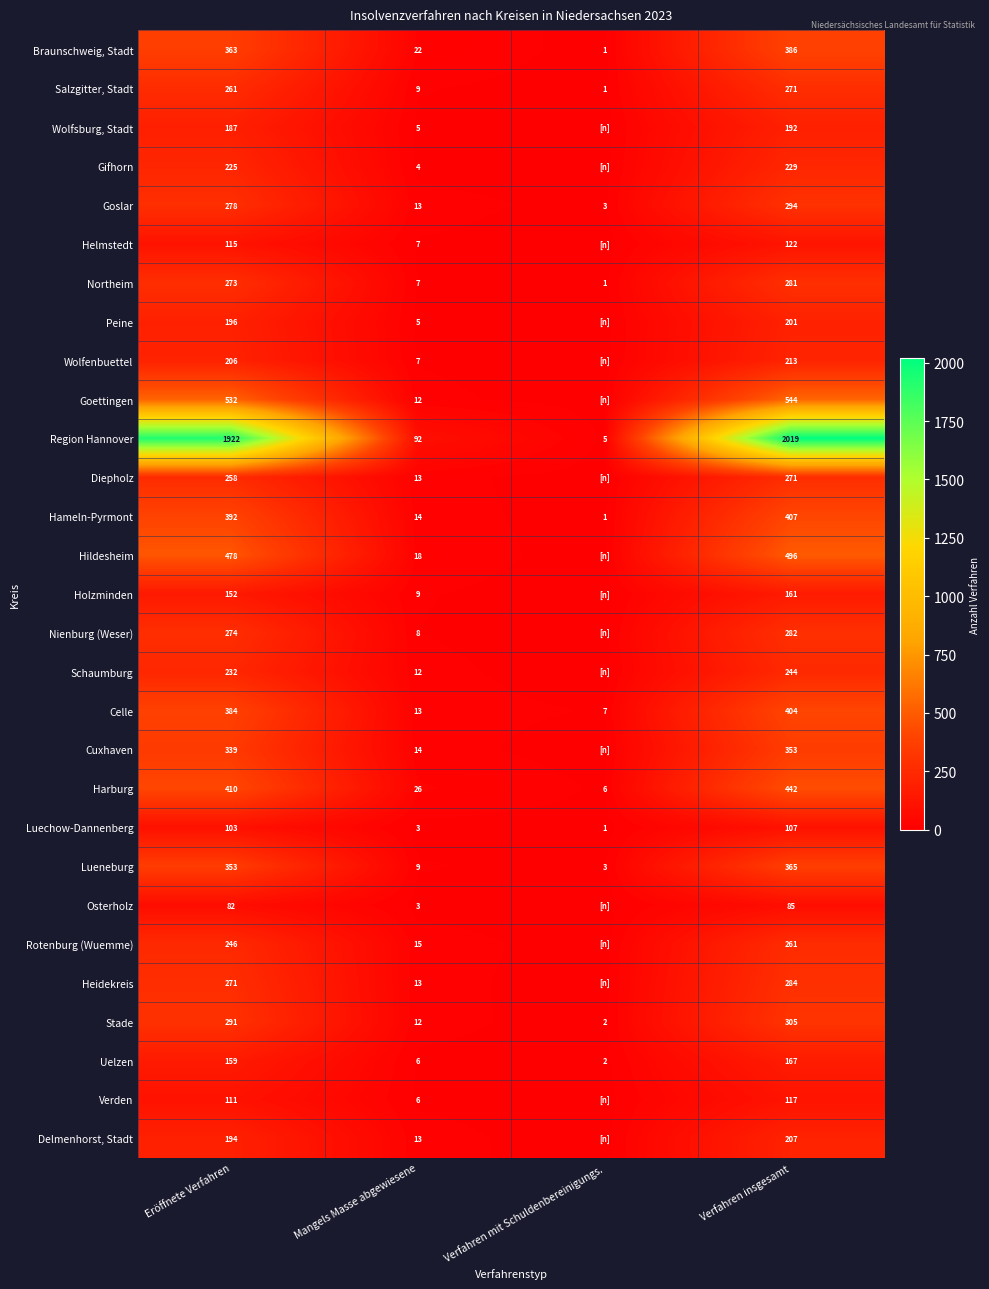

What is the approximate value of Celle at Verfahren mit Schuldenbereinigungs.?

7